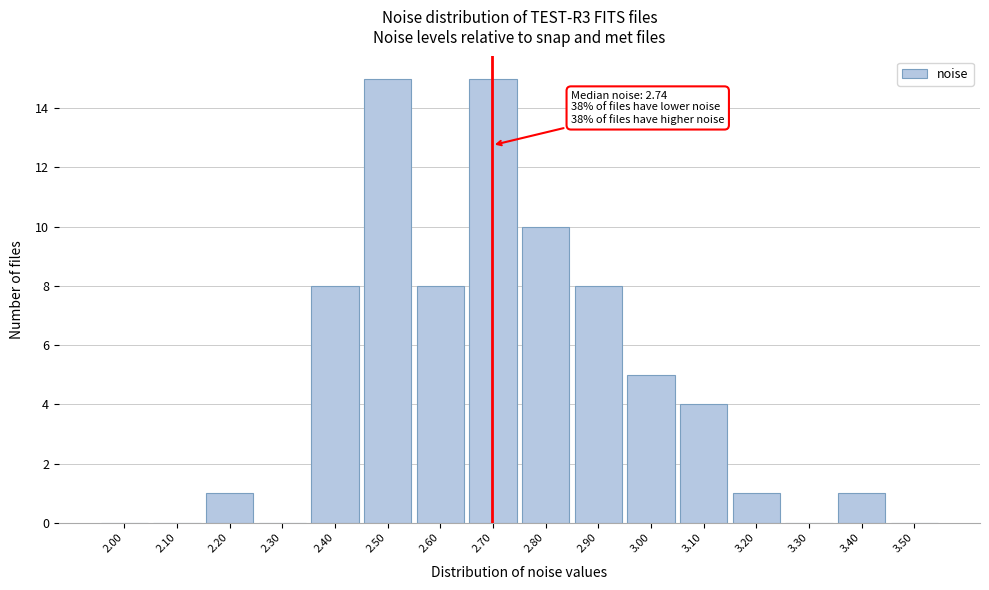

Reading left to right, transcribe all the data shown in this chart.

2.00=0	2.10=0	2.20=1	2.30=0	2.40=8	2.50=15	2.60=8	2.70=15	2.80=10	2.90=8	3.00=5	3.10=4	3.20=1	3.30=0	3.40=1	3.50=0